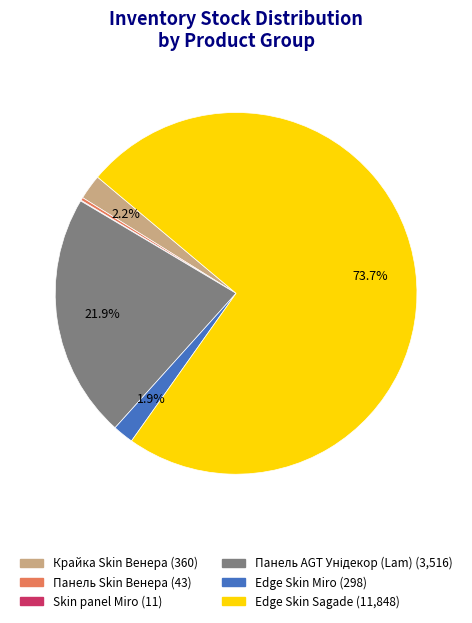

True or false: Edge Skin Miro accounts for 14% of the total.

False